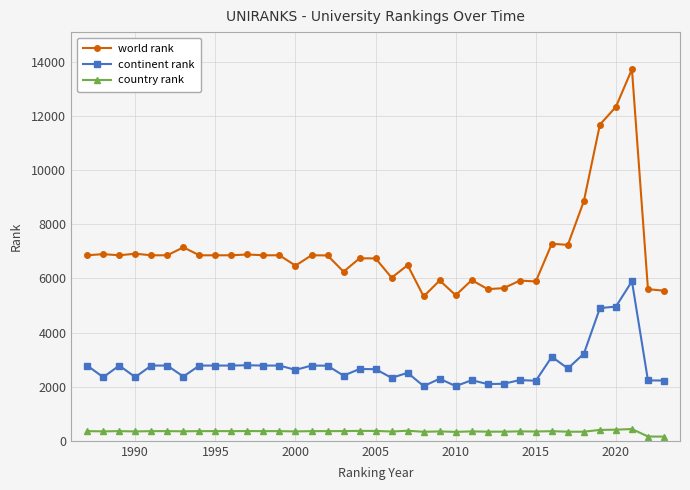

List the series in order of their peak value, lowest first.

country rank, continent rank, world rank